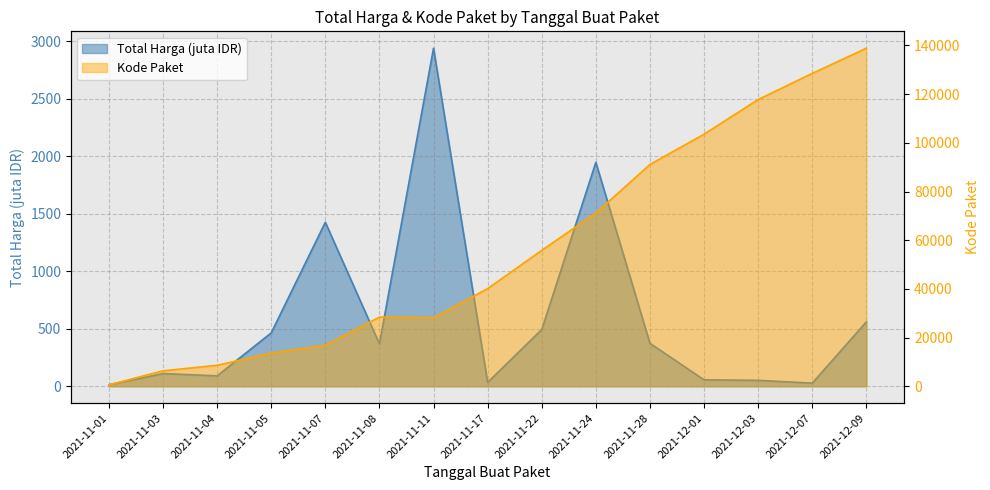

Between 2021-11-08 and 2021-11-24, which is larger?

2021-11-24